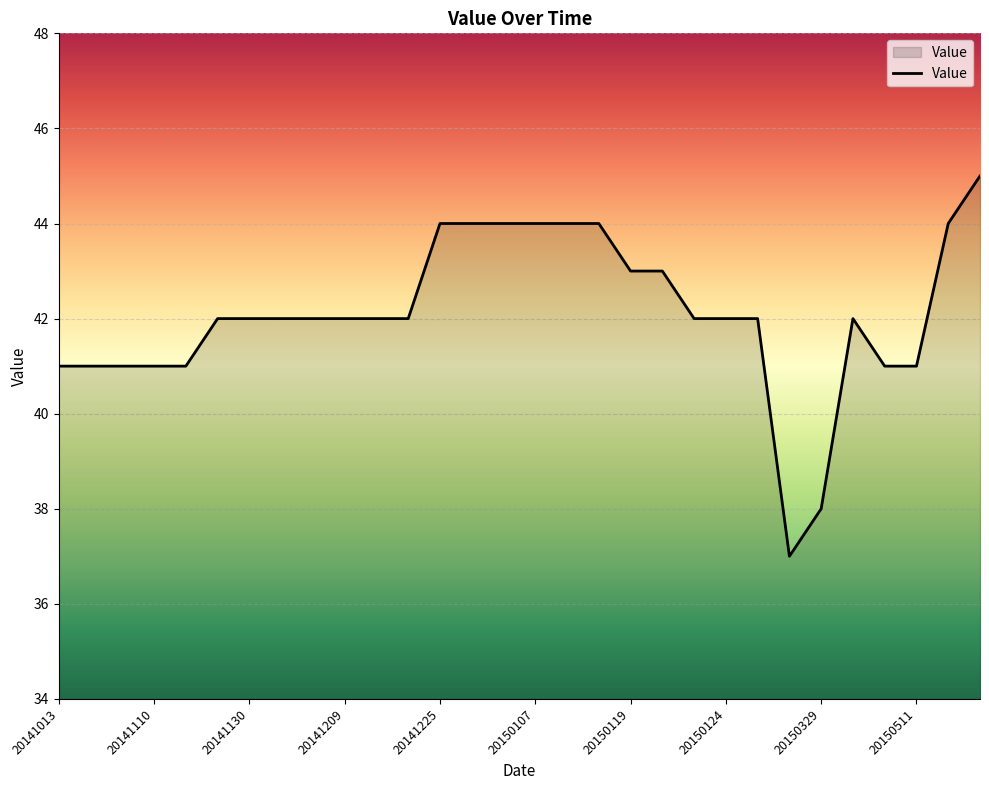

How many categories are shown in the chart?

30